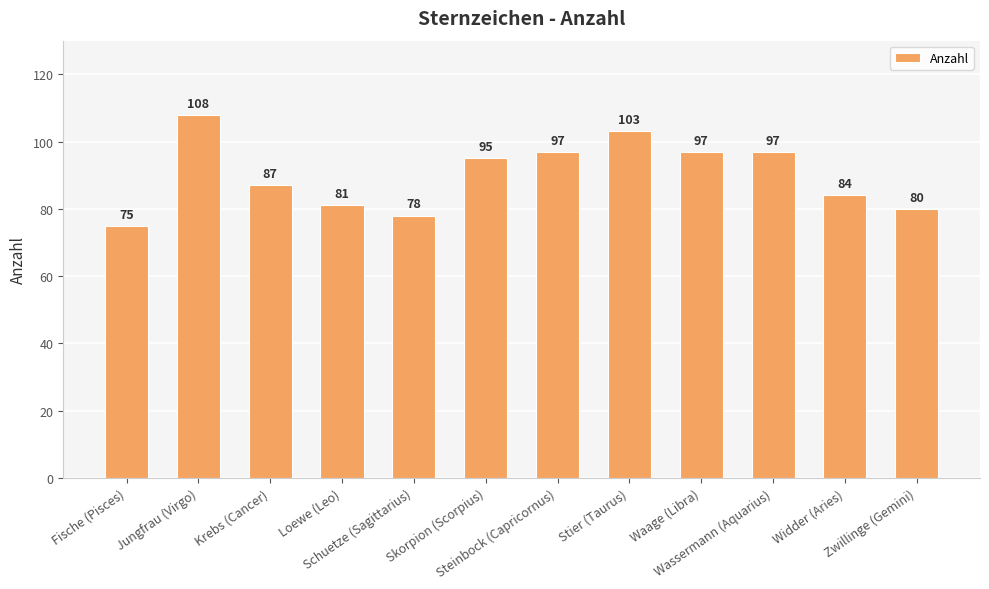

What is the value of the 2nd bar from the left?

108